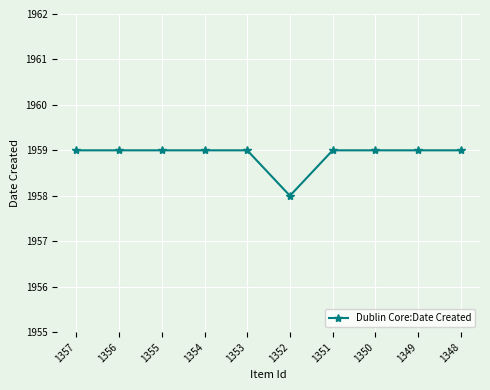

Count the values in the range 1959 to 1960.

9